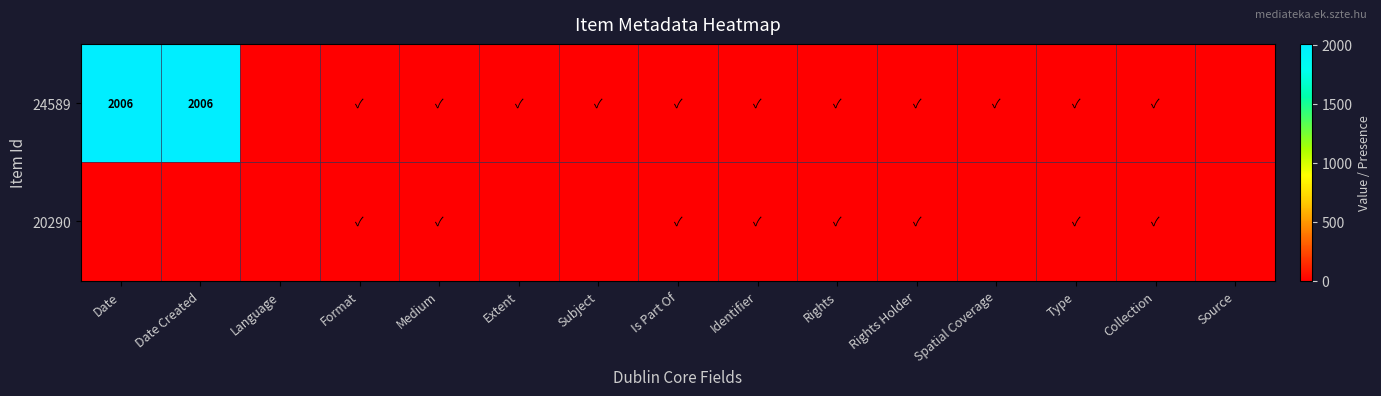

What is the difference between the second highest and second lowest values in the 24589 series?

2006